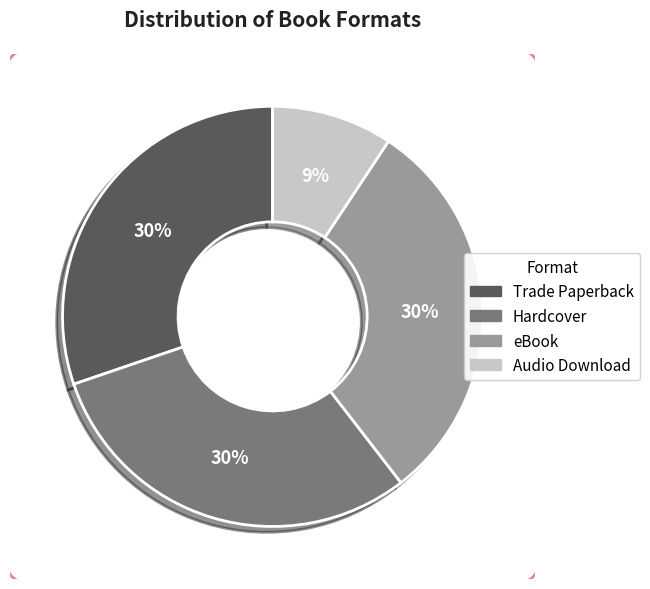

How many segments does this pie chart have?

4